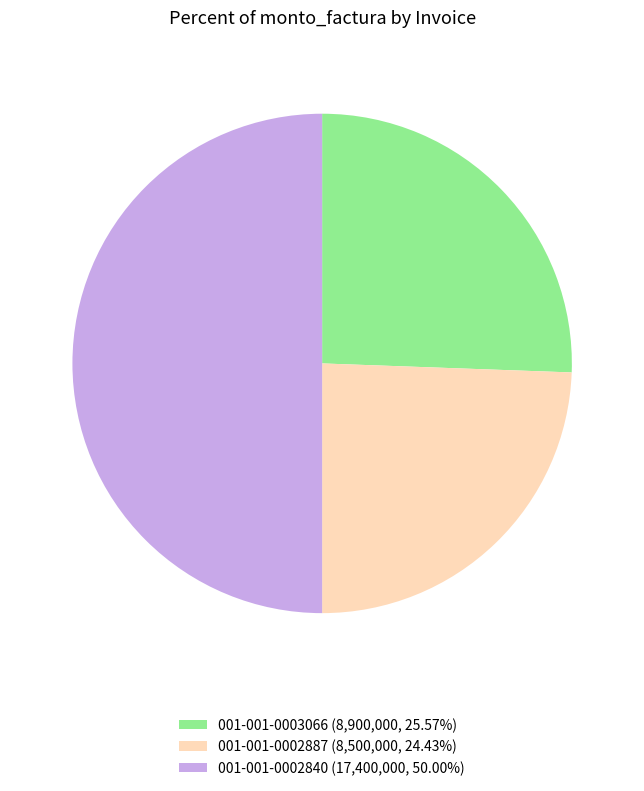

The 001-001-0002887 slice represents 15% of the pie. True or false?

False